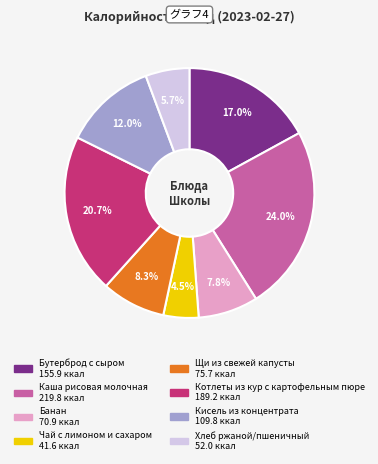

Which slice is the largest?

Каша рисовая молочная